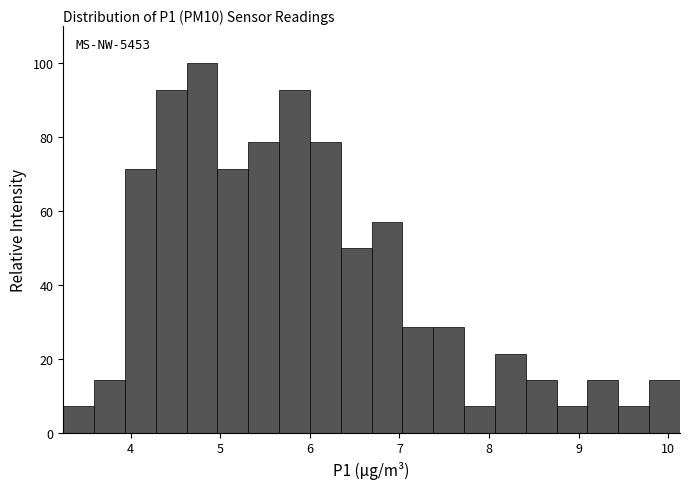

Around what value on the x-axis is the tallest bar? Give the approximate position of its centre, as read against the axis.

4.8